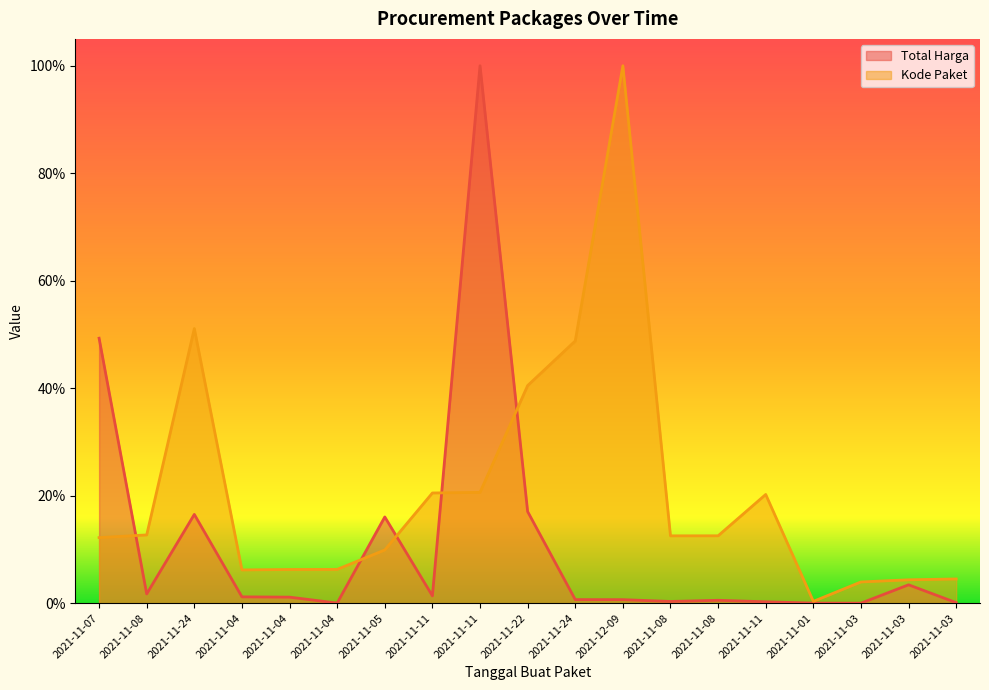

Reading right to left, what are all the values shown in this chart?

Total Harga: 2021-11-03=0.0	2021-11-03=0.0	2021-11-03=0.0	2021-11-01=0.0	2021-11-11=0.0	2021-11-08=0.0	2021-11-08=0.0	2021-12-09=0.0	2021-11-24=0.0	2021-11-22=0.2	2021-11-11=1.0	2021-11-11=0.0	2021-11-05=0.2	2021-11-04=0.0	2021-11-04=0.0	2021-11-04=0.0	2021-11-24=0.2	2021-11-08=0.0	2021-11-07=0.5
Kode Paket: 2021-11-03=0.0	2021-11-03=0.0	2021-11-03=0.0	2021-11-01=0.0	2021-11-11=0.2	2021-11-08=0.1	2021-11-08=0.1	2021-12-09=1.0	2021-11-24=0.5	2021-11-22=0.4	2021-11-11=0.2	2021-11-11=0.2	2021-11-05=0.1	2021-11-04=0.1	2021-11-04=0.1	2021-11-04=0.1	2021-11-24=0.5	2021-11-08=0.1	2021-11-07=0.1